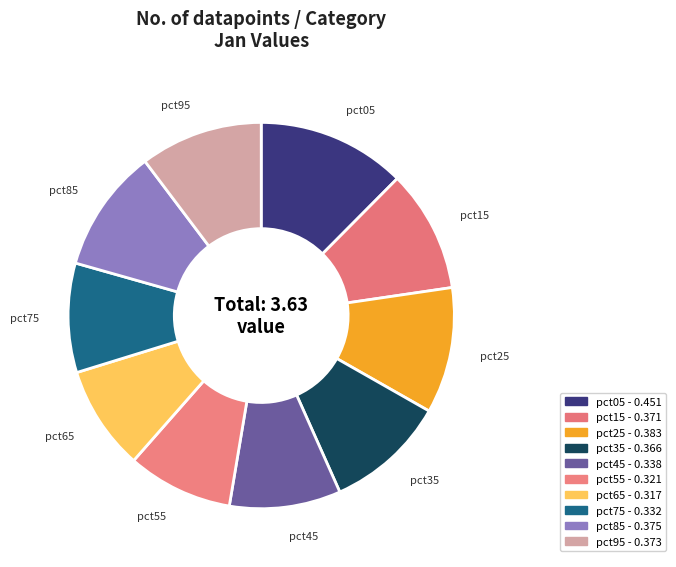

Does any single category account for the majority?

No